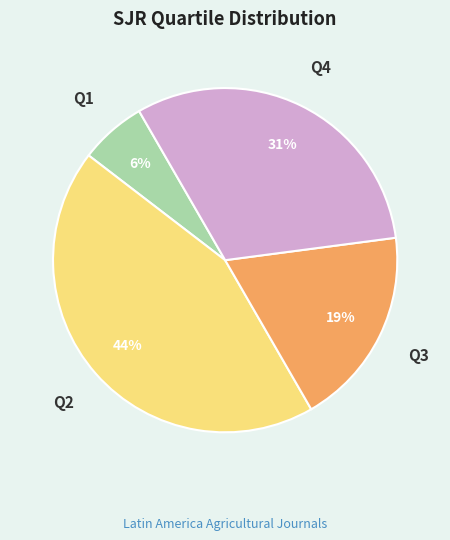

To the nearest percent, what is the average slice percentage?

25%